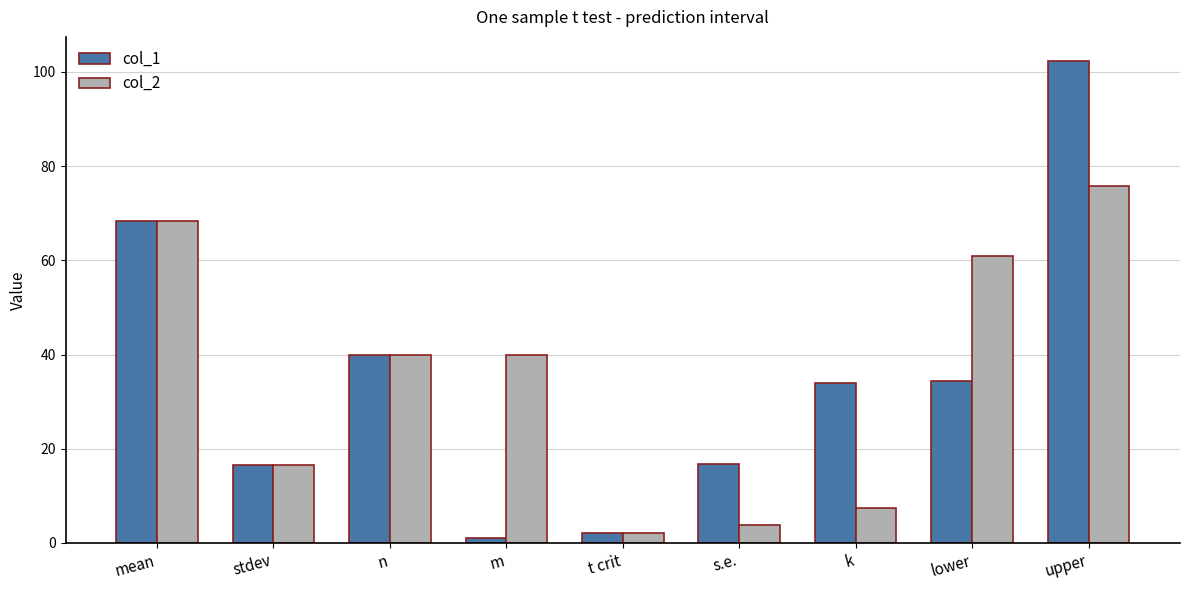

Is the value of col_1 at m greater than the value of col_2 at n?

No